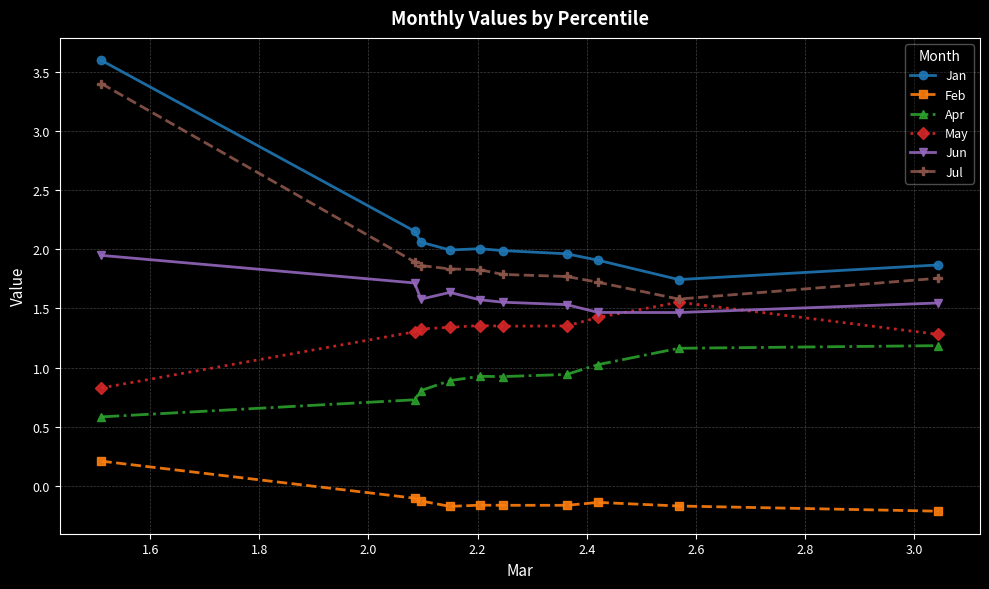

Which series has the widest spread of values?

Jan